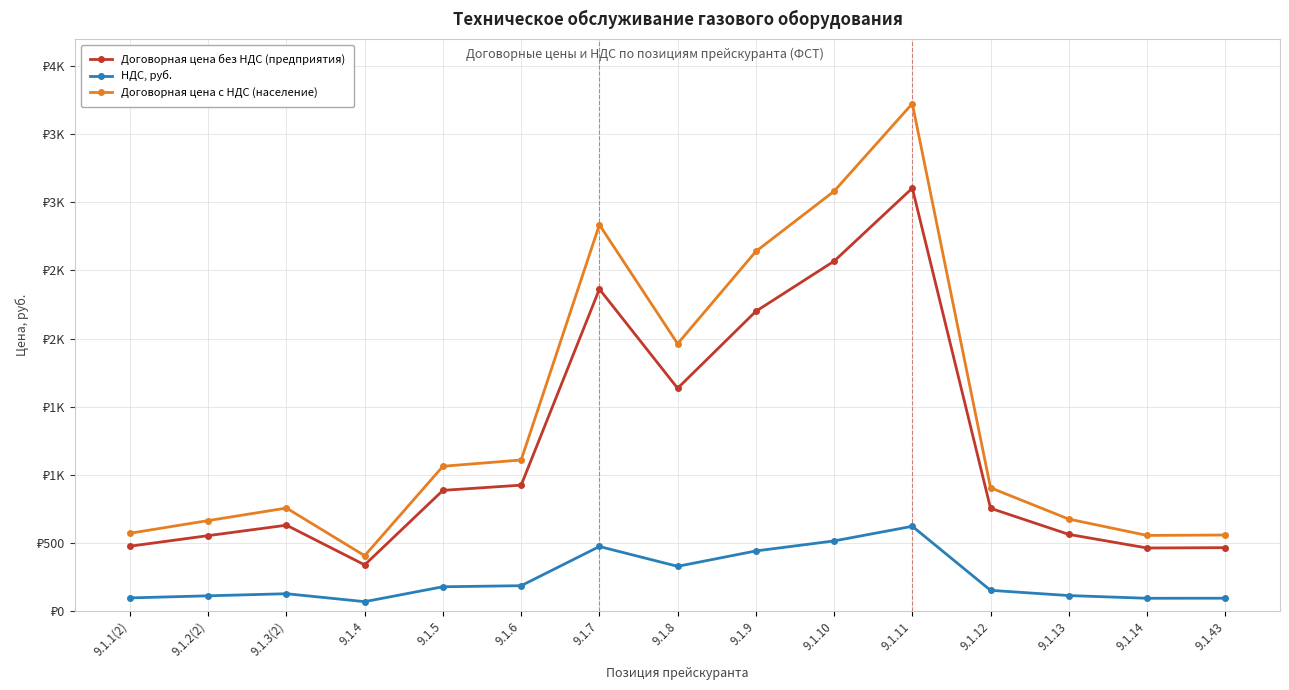

At how many categories does at least one series exceed 2938?

2